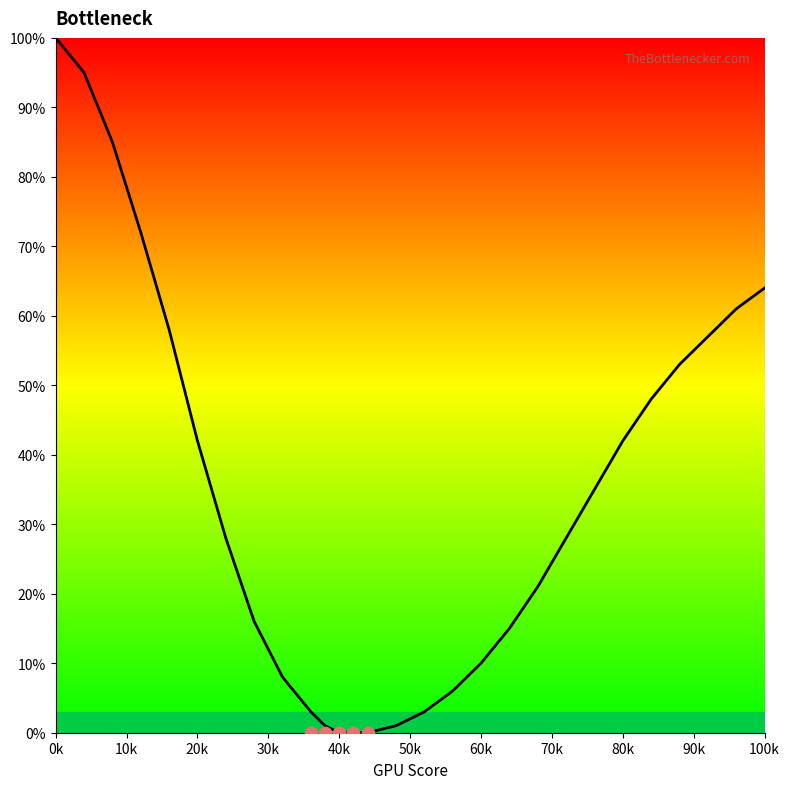

Which has a higher value, 36 or 92?

92